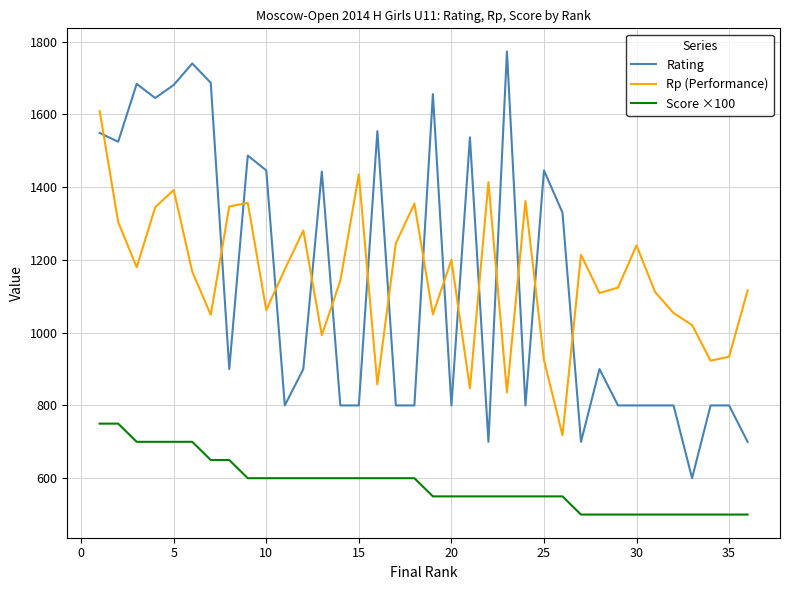

Is this an area chart (filled region under the line)?

No